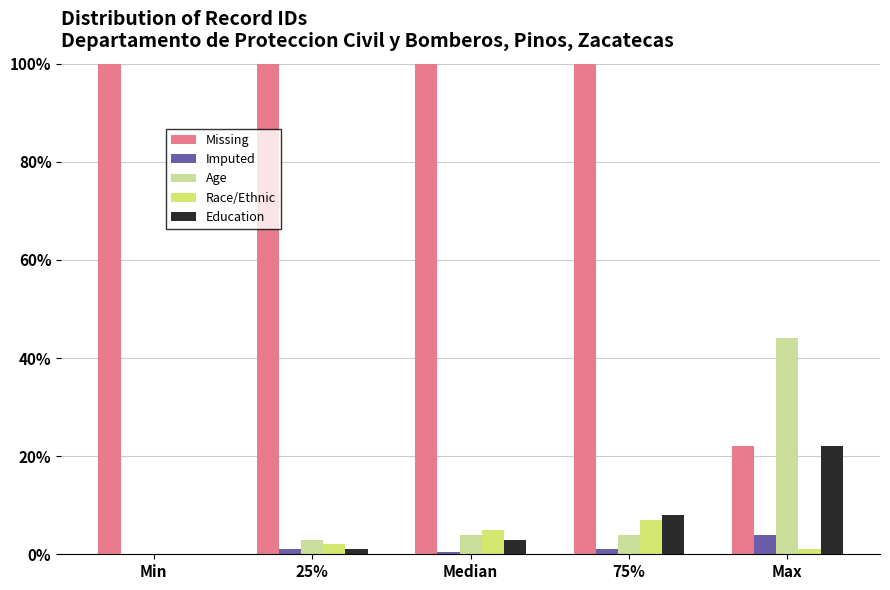

Reading left to right, what are all the values shown in this chart?

Missing: Min=100.0	25%=100.0	Median=100.0	75%=100.0	Max=22.0
Imputed: Min=0.0	25%=1.0	Median=0.5	75%=1.0	Max=4.0
Age: Min=0.0	25%=3.0	Median=4.0	75%=4.0	Max=44.0
Race/Ethnic: Min=0.0	25%=2.0	Median=5.0	75%=7.0	Max=1.0
Education: Min=0.0	25%=1.0	Median=3.0	75%=8.0	Max=22.0